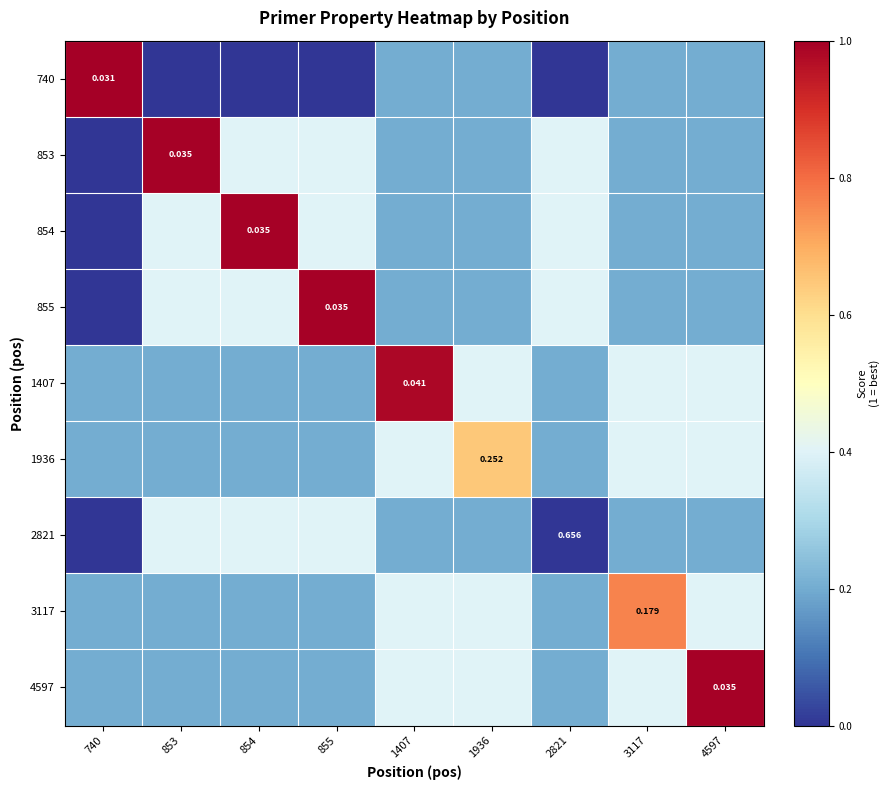

List the labels in order of 854 value, largest first.

854, 853, 855, 2821, 1407, 1936, 3117, 4597, 740